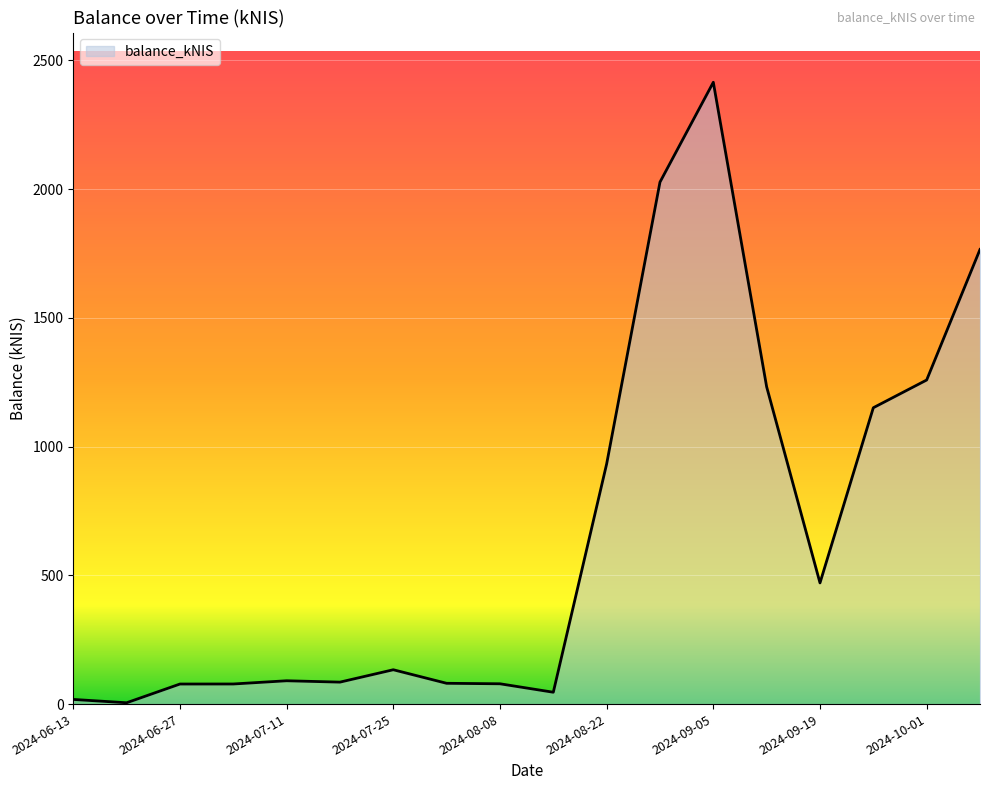

Does the chart have visible grid lines?

Yes